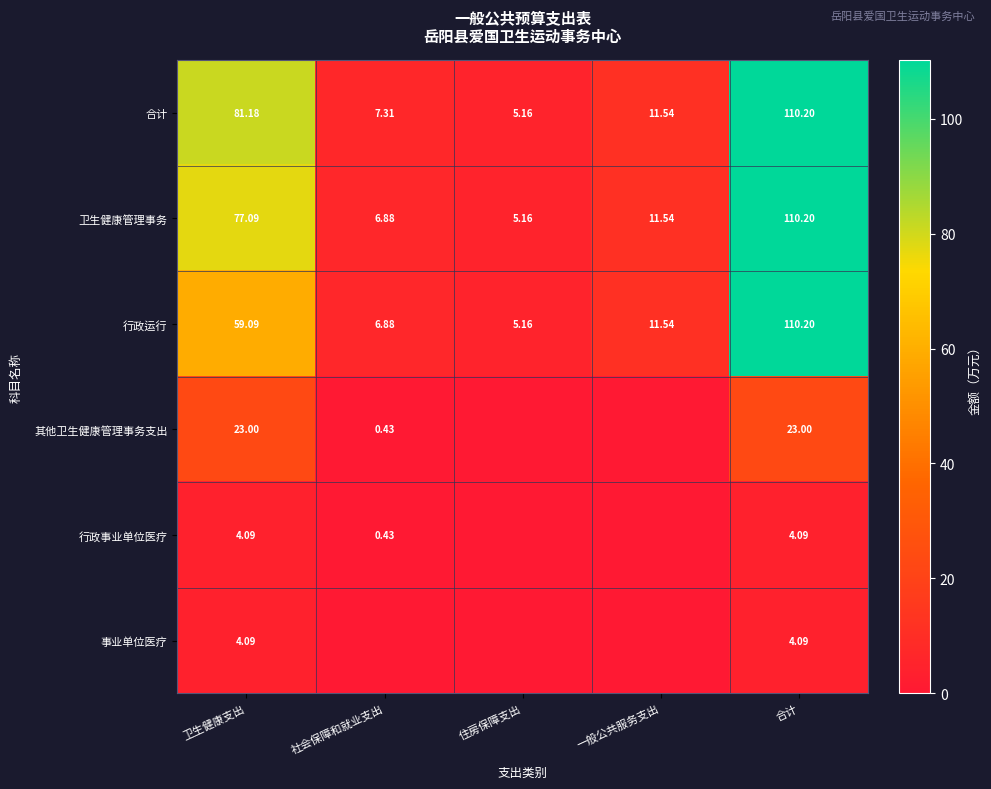

At which label is 卫生健康管理事务 closest to 57?

卫生健康支出